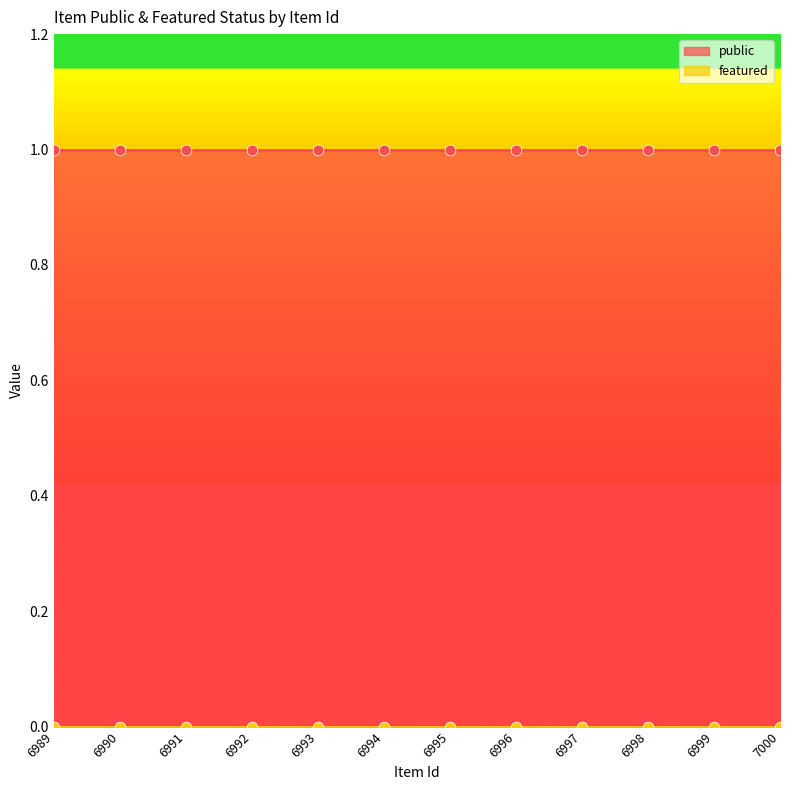

At which category is the sum across all series the highest?

6989